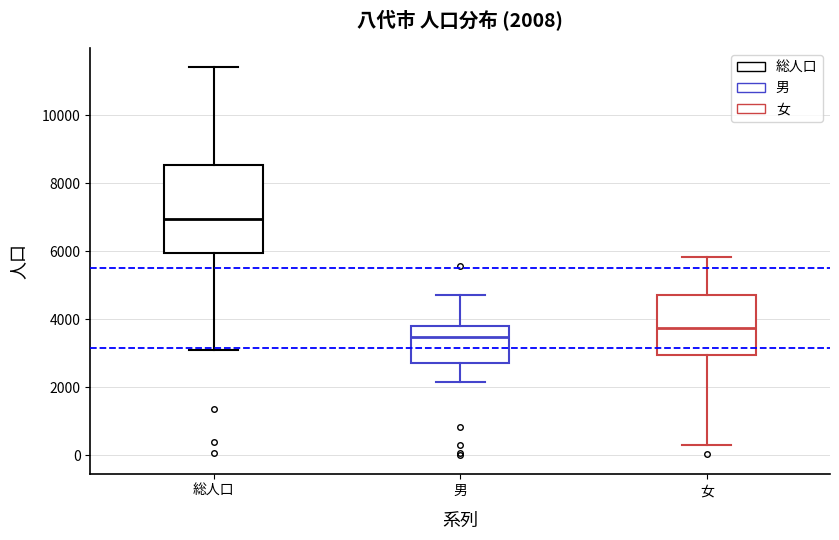

Which box's median line is the lowest?

男